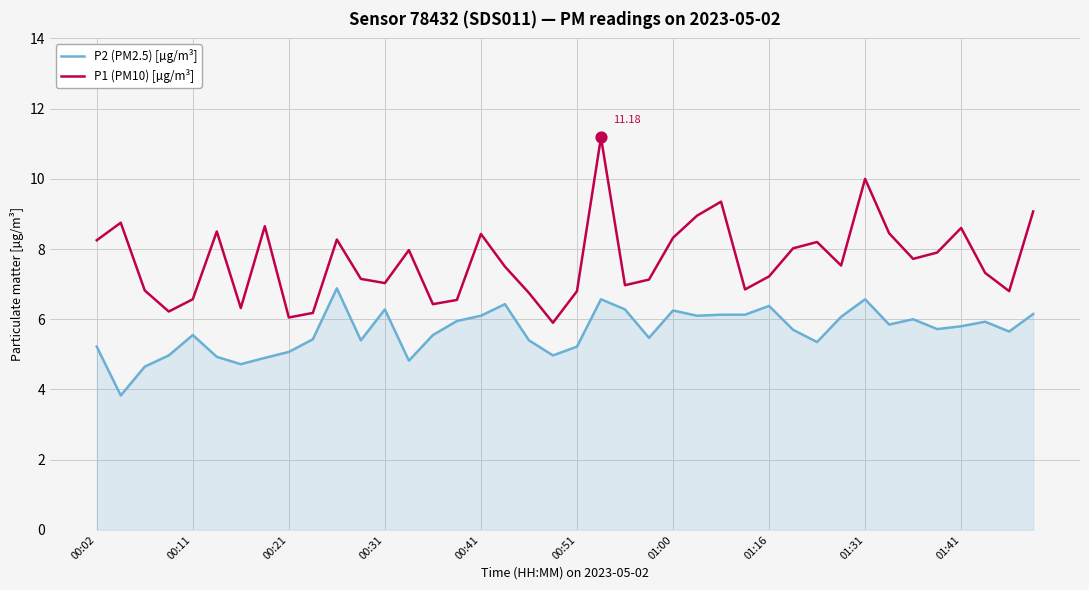

Which series has the largest total across all categories?

P1 (PM10) [µg/m³]